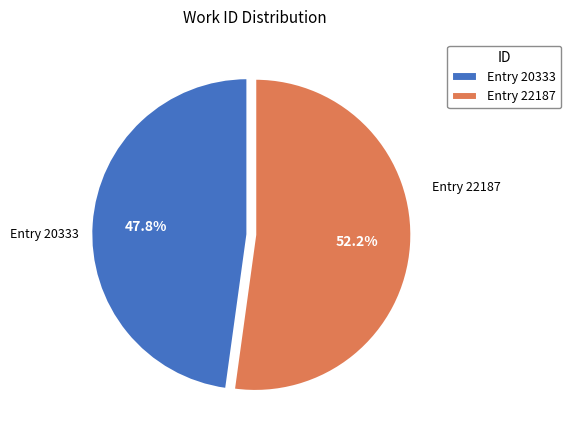

Approximately how many times larger is the value at Entry 22187 compared to Entry 20333?

1.1